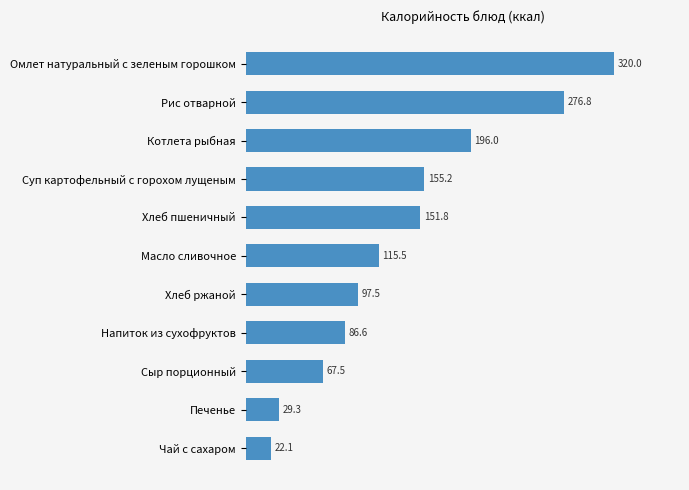

What is the sum of the values at Хлеб пшеничный and Омлет натуральный с зеленым горошком?

471.8